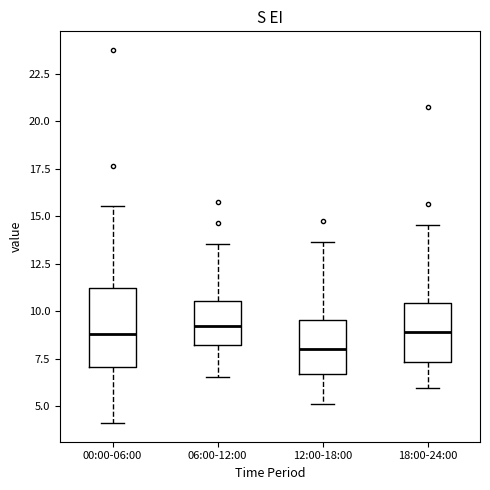

Reading left to right, read every box against the y-axis: the position of its median line, the range the box covers, and the ends of its whiskers. The values are not printed on the chart, so give them approximately, as read against the axis.

00:00-06:00: median 9.0, box 7.0 to 11.0, whiskers 4.0 to 15.5
06:00-12:00: median 9.0, box 8.0 to 10.5, whiskers 6.5 to 13.5
12:00-18:00: median 8.0, box 6.5 to 9.5, whiskers 5.0 to 13.5
18:00-24:00: median 9.0, box 7.5 to 10.5, whiskers 6.0 to 14.5